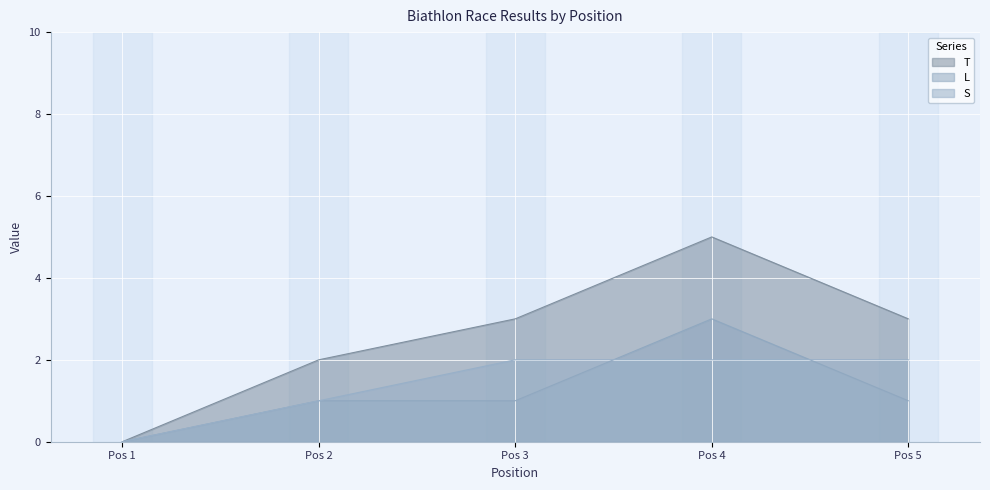

Reading right to left, transcribe all the data shown in this chart.

T: 5=3	4=5	3=3	2=2	1=0
L: 5=1	4=3	3=1	2=1	1=0
S: 5=2	4=2	3=2	2=1	1=0